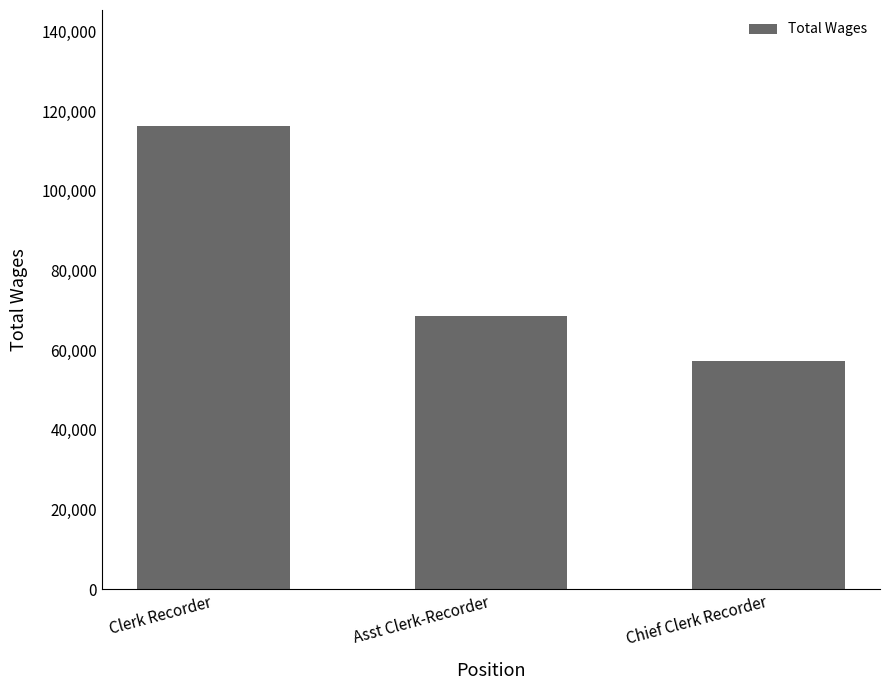

What is the minimum value shown in the chart?

57294